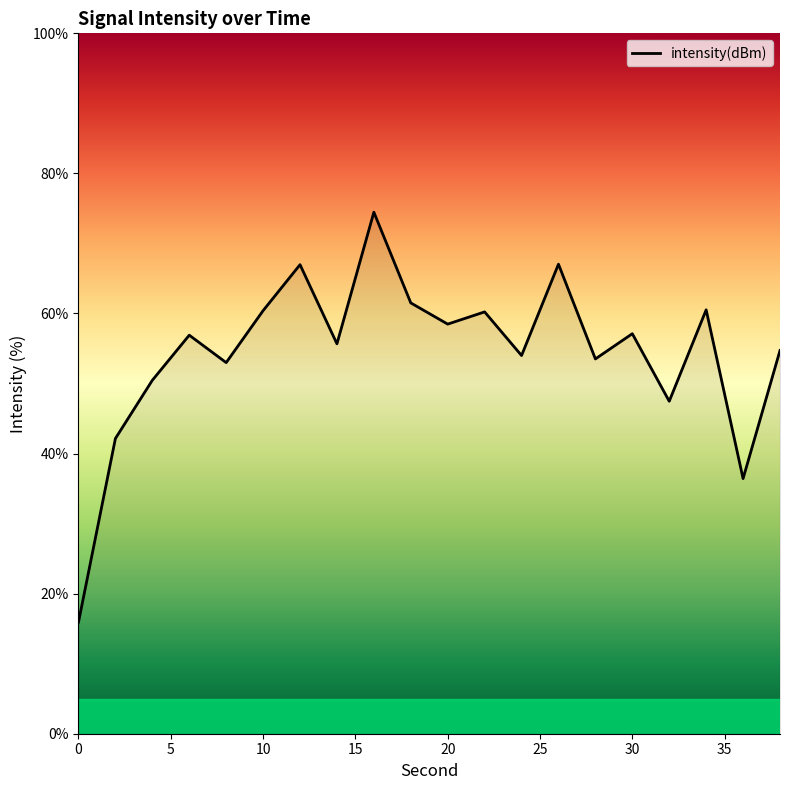

Is this an area chart (filled region under the line)?

No